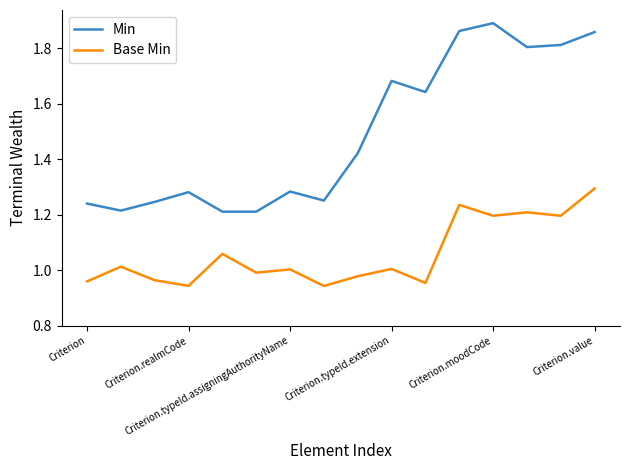

List the series in order of their overall mean, lowest first.

Base Min, Min